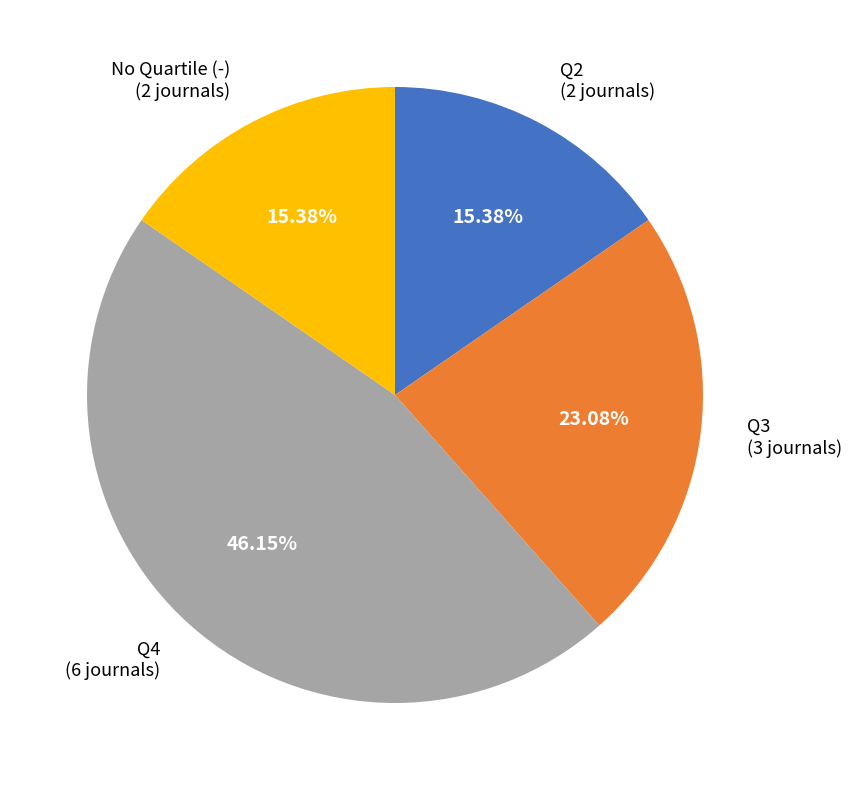

Is there a majority slice in this chart?

No